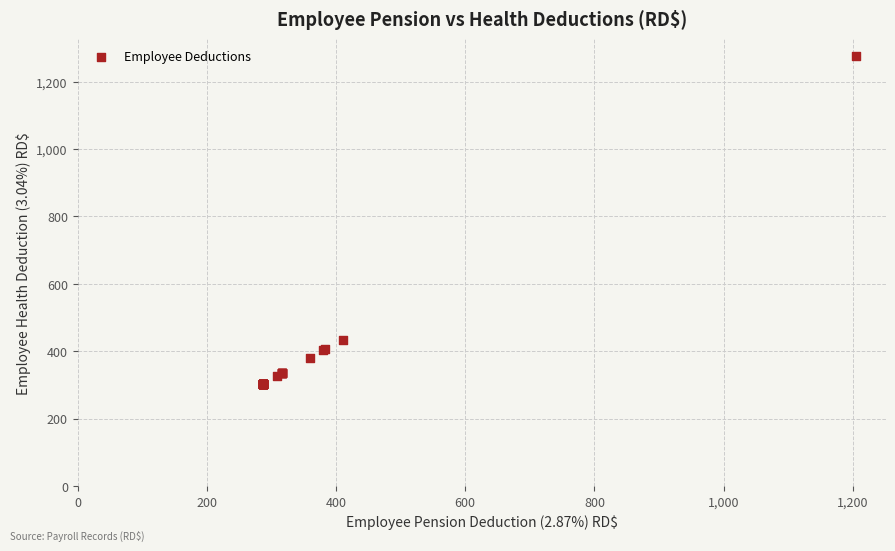

What Y value in the scatter plot is closest to 790?

435.2